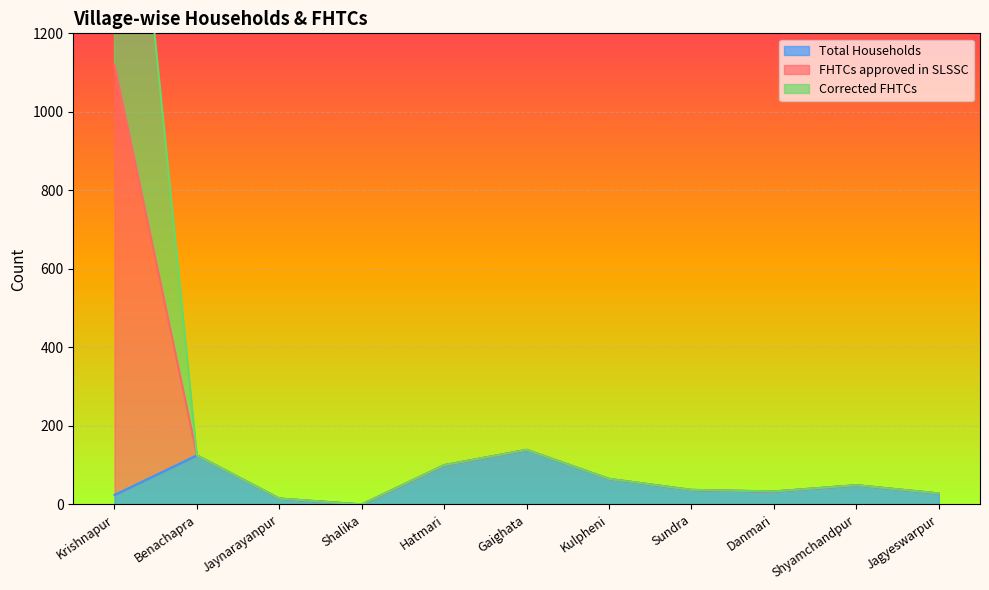

Which series has the widest spread of values?

FHTCs approved in SLSSC